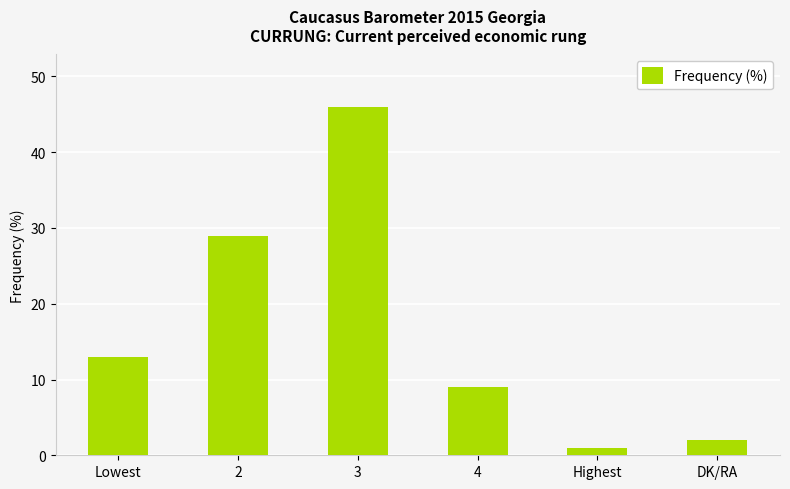

What is the label of the 6th bar from the right?

Lowest